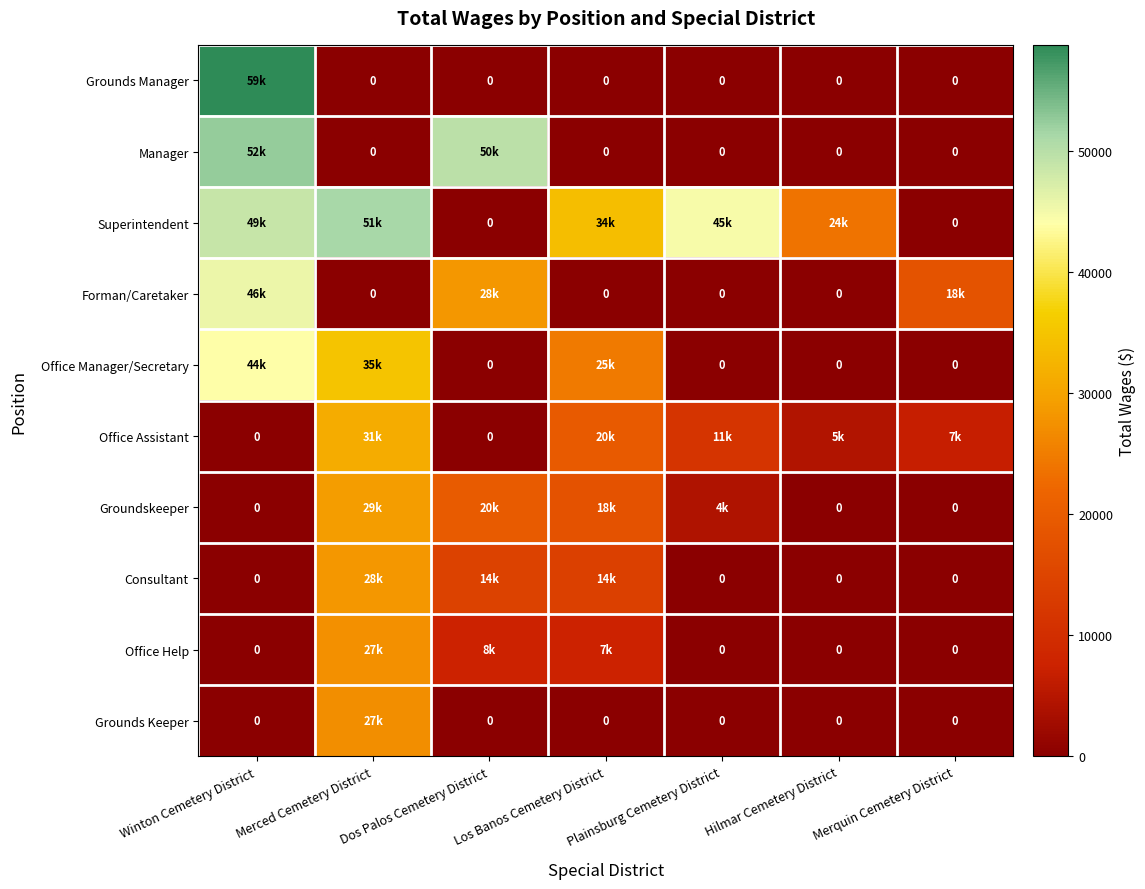

True or false: Office Help has a value of 9565 at Merquin Cemetery District.

False